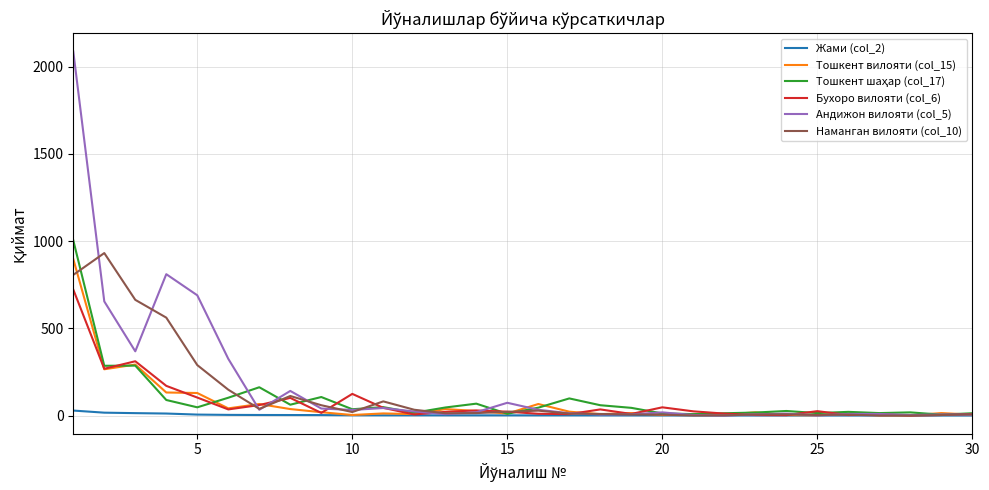

What is the highest value of the Тошкент вилояти (col_15) series?

897.0